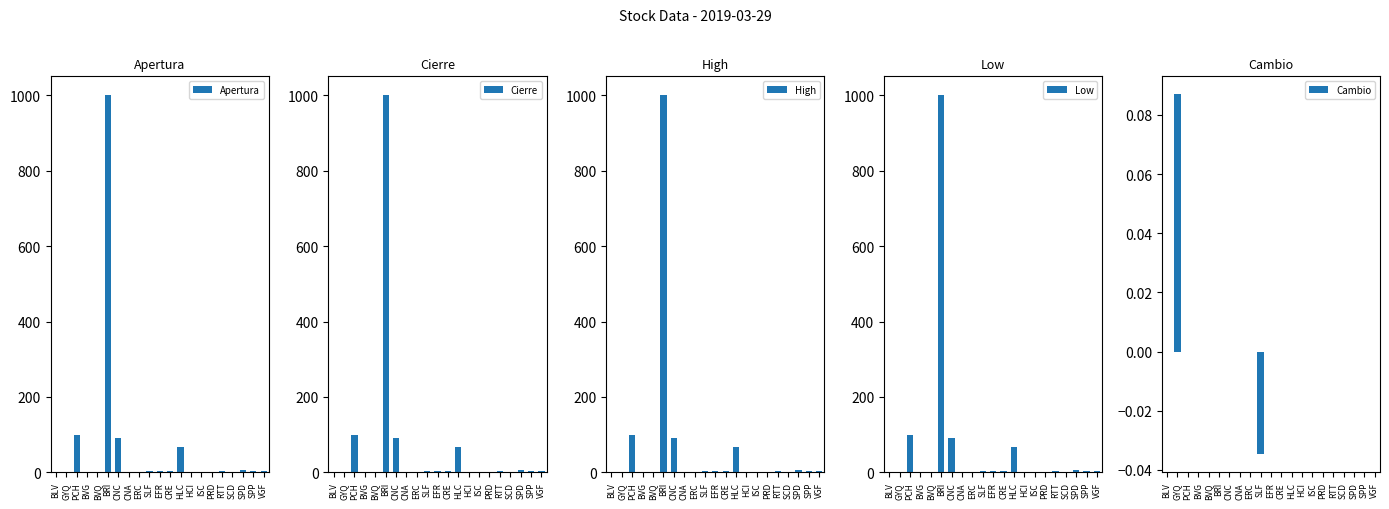

What value does the Apertura series have at BRI?

1000.0